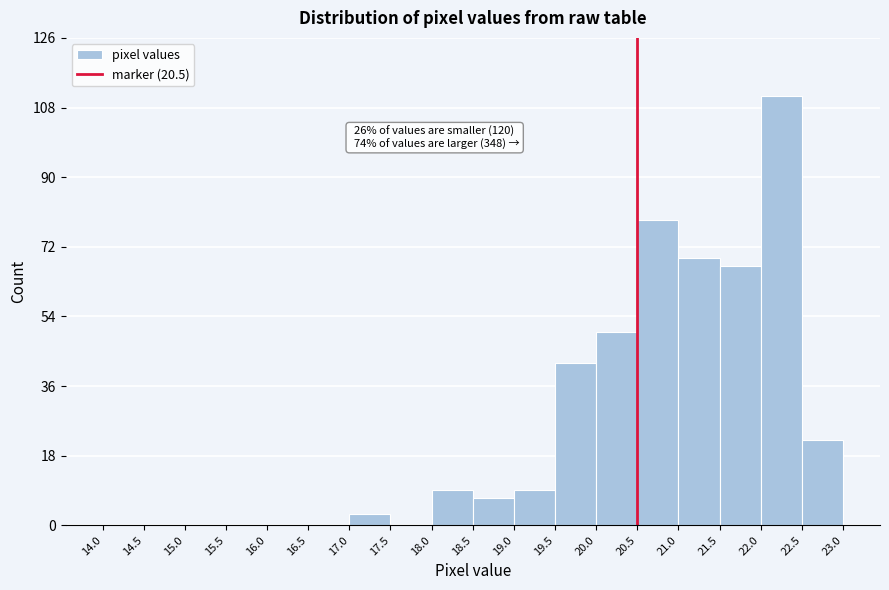

Over which range of the x-axis is the bar tallest?

22.0 to 22.5